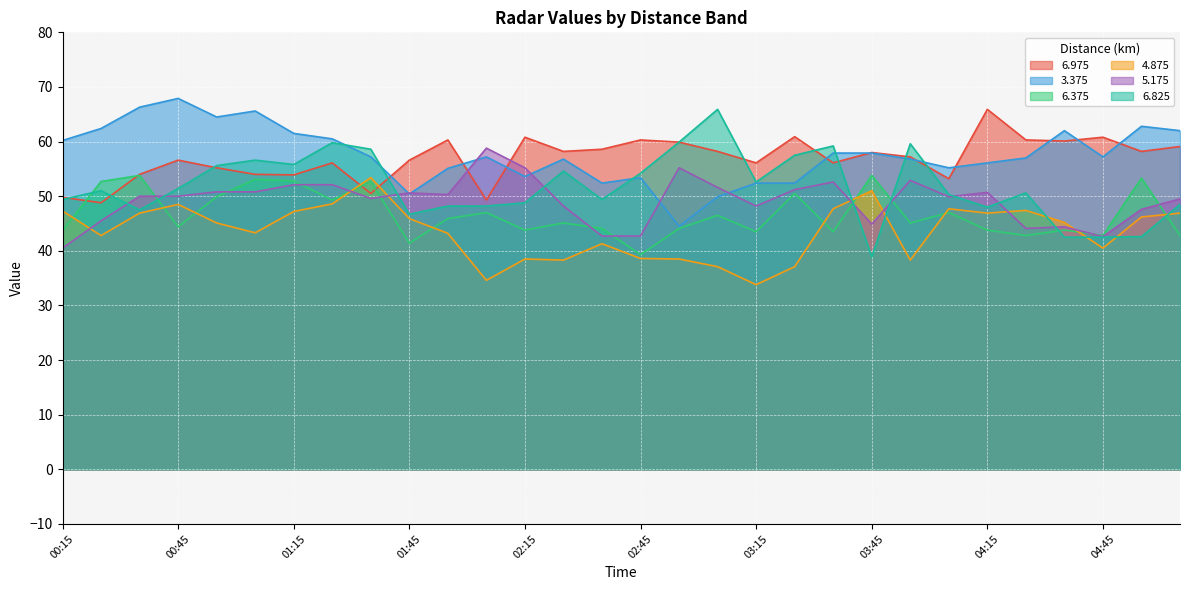

Reading left to right, what are all the values shown in this chart?

6.975: 00:15=49.8	00:25=48.8	00:35=54.0	00:45=56.6	00:55=55.2	01:05=54.0	01:15=53.9	01:25=56.1	01:35=50.5	01:45=56.6	01:55=60.3	02:05=49.3	02:15=60.8	02:25=58.2	02:35=58.6	02:45=60.3	02:55=59.9	03:05=58.2	03:15=56.1	03:25=60.9	03:35=56.1	03:45=58.0	03:55=57.2	04:05=53.2	04:15=65.9	04:25=60.3	04:35=60.1	04:45=60.8	04:55=58.2	05:05=59.1
3.375: 00:15=60.2	00:25=62.4	00:35=66.3	00:45=67.9	00:55=64.5	01:05=65.6	01:15=61.5	01:25=60.5	01:35=57.2	01:45=50.4	01:55=55.1	02:05=57.2	02:15=53.6	02:25=56.8	02:35=52.4	02:45=53.4	02:55=44.5	03:05=49.9	03:15=52.4	03:25=52.4	03:35=57.9	03:45=57.9	03:55=56.8	04:05=55.2	04:15=56.1	04:25=57.0	04:35=62.0	04:45=57.2	04:55=62.8	05:05=62.0
6.375: 00:15=43.7	00:25=52.7	00:35=53.8	00:45=44.4	00:55=49.9	01:05=53.1	01:15=52.8	01:25=49.3	01:35=52.7	01:45=41.4	01:55=45.9	02:05=47.0	02:15=43.8	02:25=45.1	02:35=44.1	02:45=39.3	02:55=44.1	03:05=46.5	03:15=43.5	03:25=50.5	03:35=43.5	03:45=53.8	03:55=45.1	04:05=47.0	04:15=43.8	04:25=42.8	04:35=43.8	04:45=42.8	04:55=53.3	05:05=42.8
4.875: 00:15=47.3	00:25=42.8	00:35=46.9	00:45=48.5	00:55=45.1	01:05=43.3	01:15=47.2	01:25=48.6	01:35=53.4	01:45=45.9	01:55=43.2	02:05=34.6	02:15=38.5	02:25=38.3	02:35=41.3	02:45=38.6	02:55=38.5	03:05=37.1	03:15=33.8	03:25=37.1	03:35=47.7	03:45=51.0	03:55=38.3	04:05=47.7	04:15=46.9	04:25=47.4	04:35=45.2	04:45=40.5	04:55=46.2	05:05=46.9
5.175: 00:15=40.5	00:25=45.5	00:35=50.0	00:45=50.0	00:55=50.8	01:05=50.8	01:15=52.1	01:25=52.1	01:35=49.6	01:45=50.6	01:55=50.3	02:05=58.8	02:15=55.2	02:25=48.2	02:35=42.7	02:45=42.7	02:55=55.2	03:05=51.6	03:15=48.2	03:25=51.2	03:35=52.6	03:45=44.9	03:55=52.9	04:05=49.9	04:15=50.7	04:25=44.1	04:35=44.4	04:45=42.6	04:55=47.6	05:05=49.5
6.825: 00:15=49.4	00:25=51.0	00:35=47.5	00:45=51.4	00:55=55.6	01:05=56.6	01:15=55.8	01:25=59.8	01:35=58.6	01:45=46.7	01:55=48.2	02:05=48.2	02:15=48.8	02:25=54.6	02:35=49.4	02:45=54.2	02:55=59.9	03:05=65.9	03:15=52.6	03:25=57.5	03:35=59.2	03:45=38.9	03:55=59.6	04:05=50.3	04:15=48.0	04:25=50.6	04:35=42.5	04:45=42.5	04:55=42.6	05:05=48.5